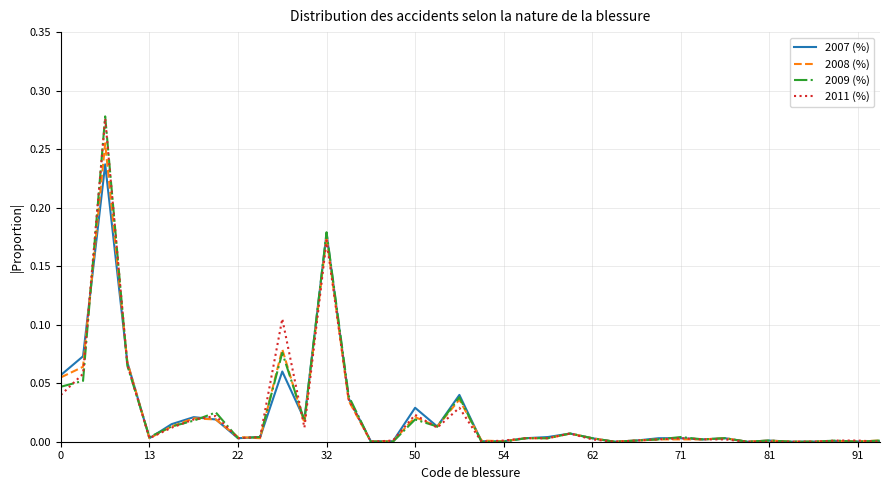

Which series has the widest spread of values?

2009 (%)